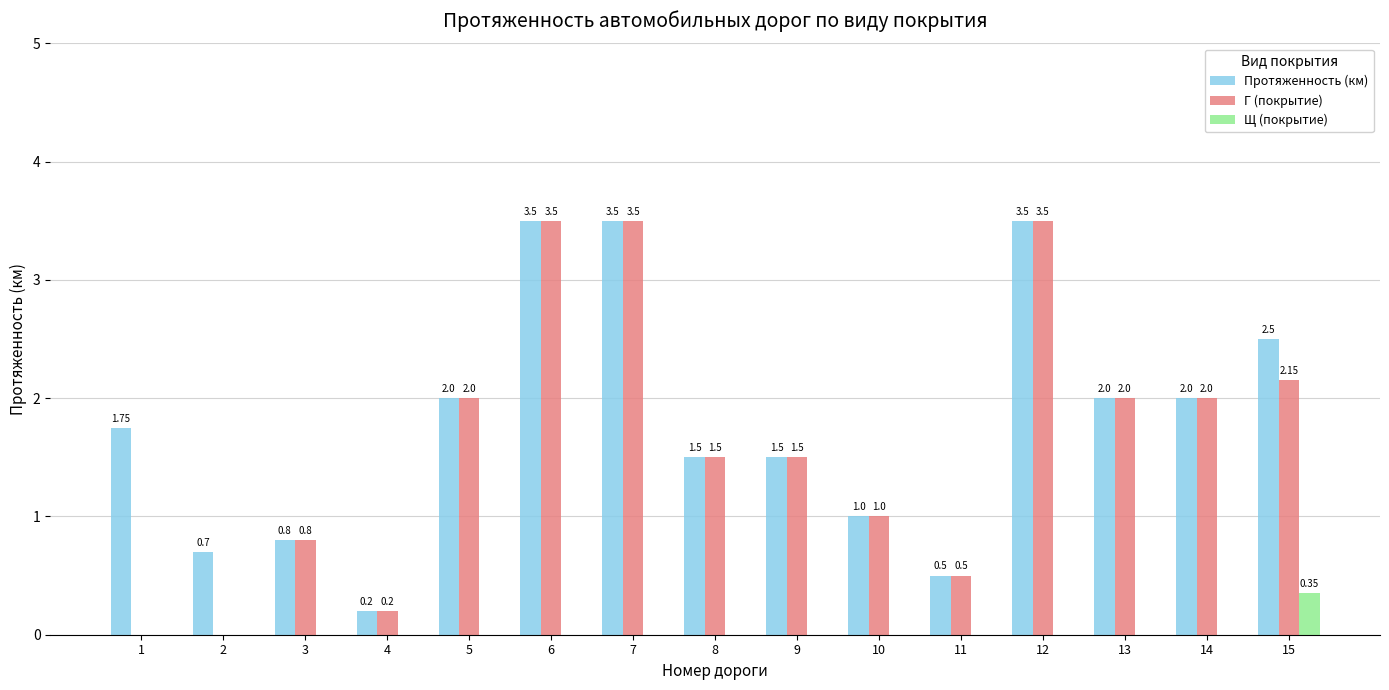

Which series has the largest total across all categories?

Протяженность (км)